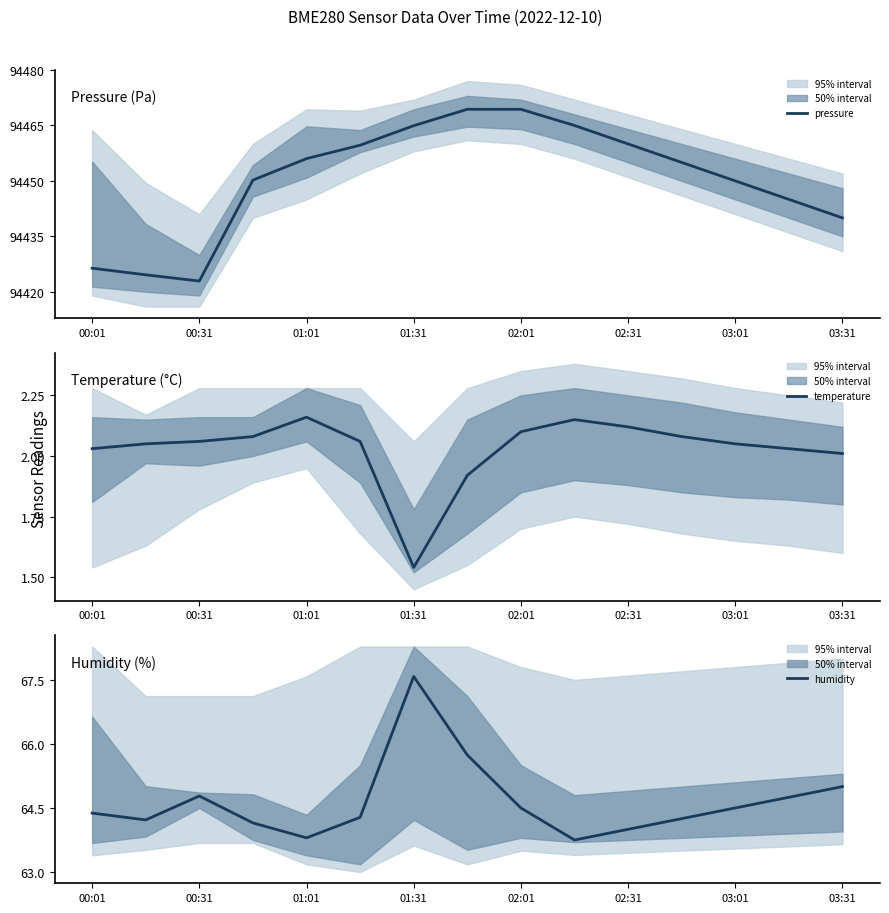

In pressure, how many points are lower than both neighbors (excluding endpoints)?

1